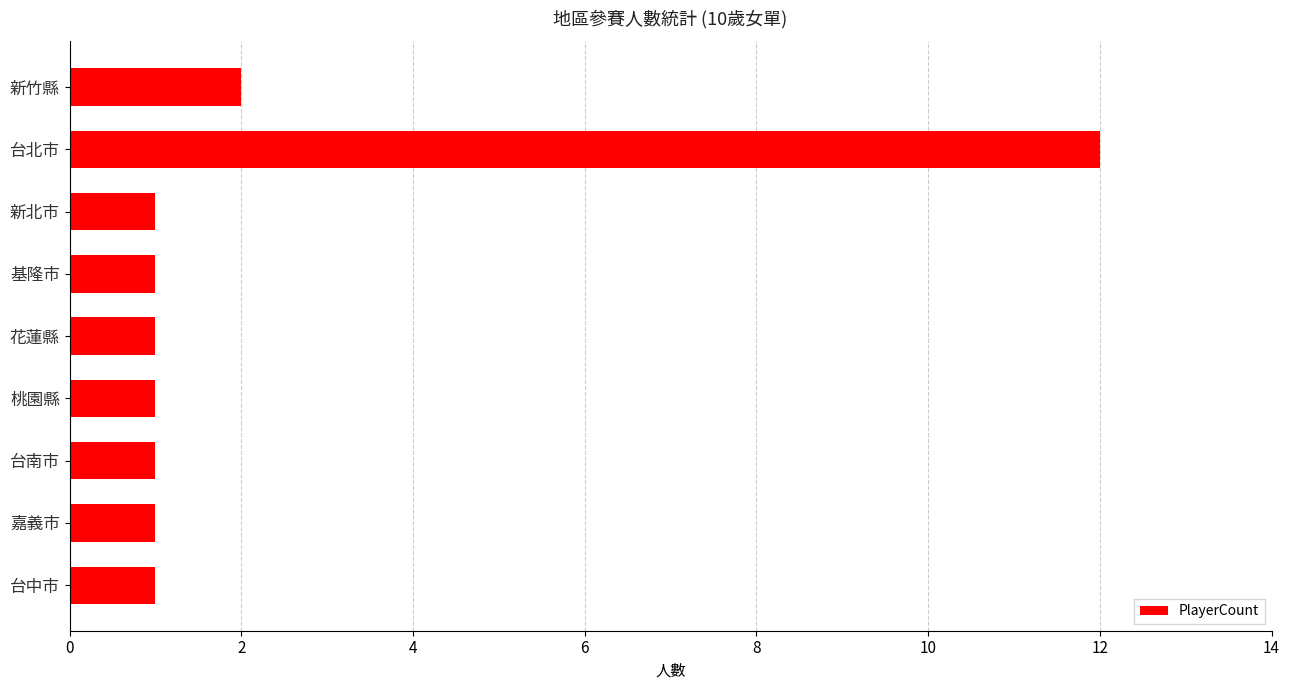

At which category does the chart reach its peak across all series?

台北市